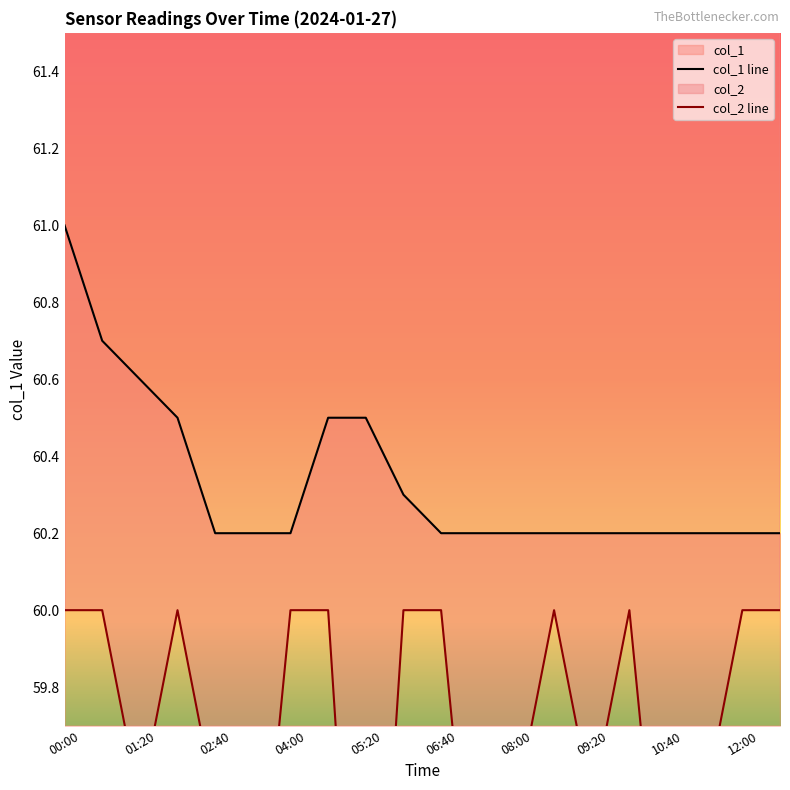

How many interior local valleys does the col_2 series have?

6